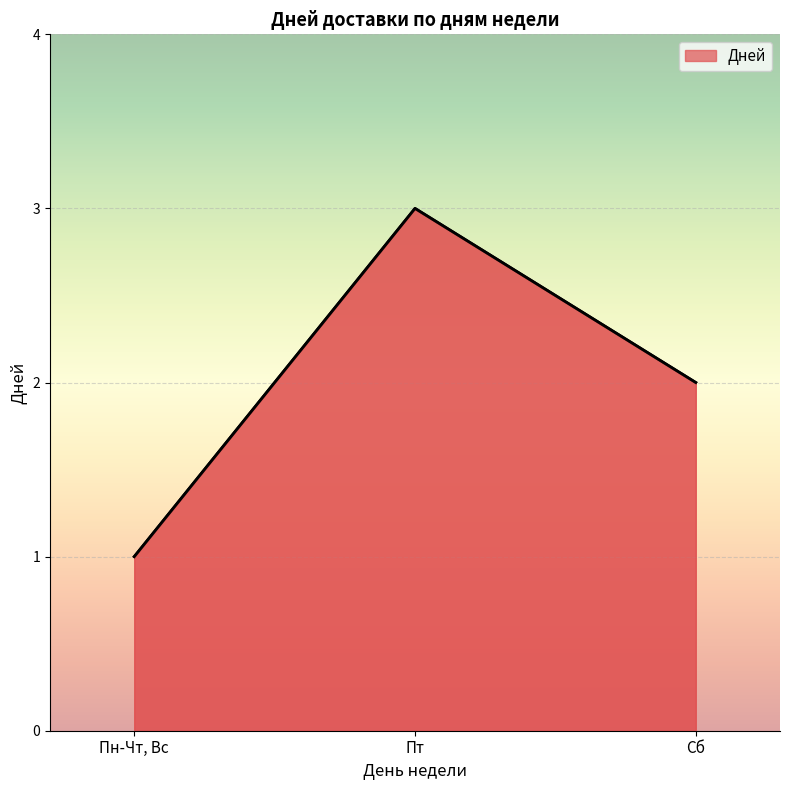

What position from the left is Пт?

2